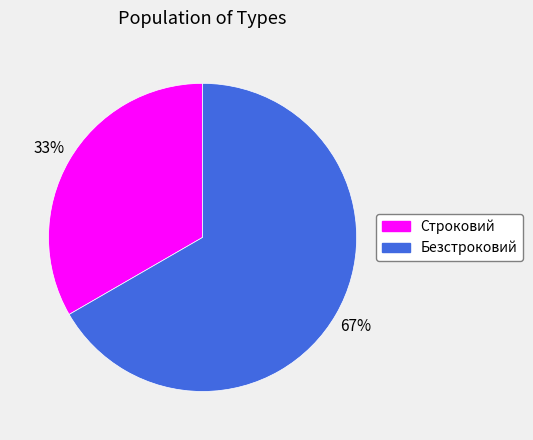

What percentage is the Безстроковий slice, to the nearest percent?

67%